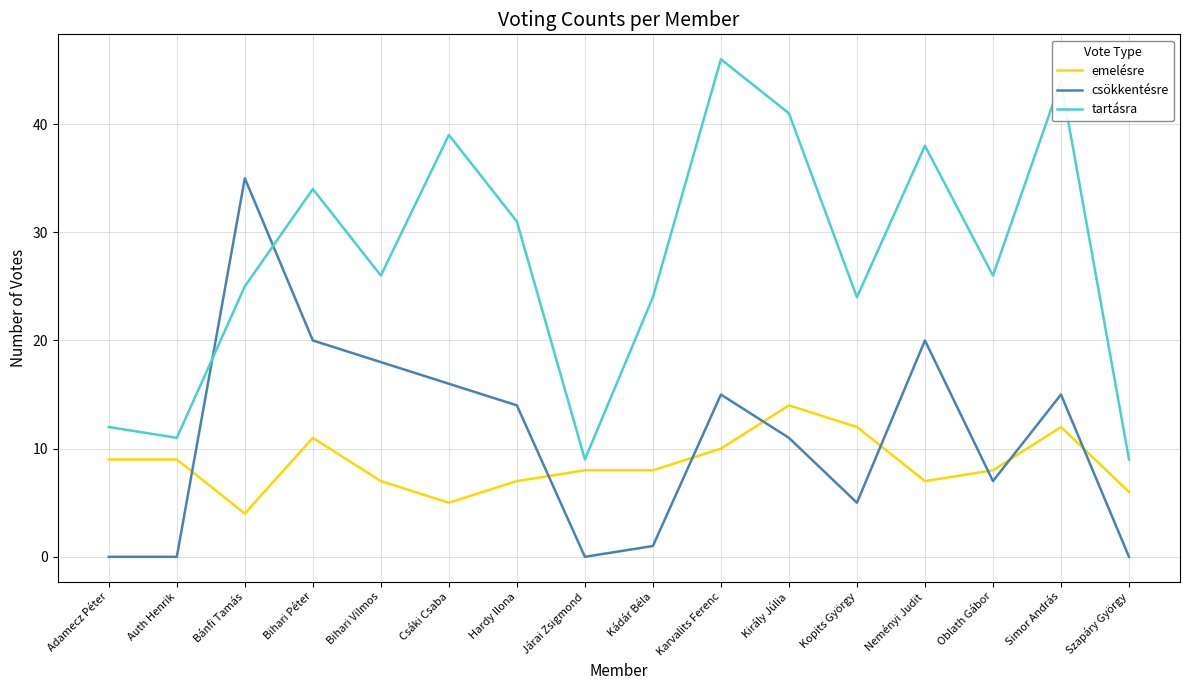

The tartásra series shows 26 at Oblath Gábor. True or false?

True